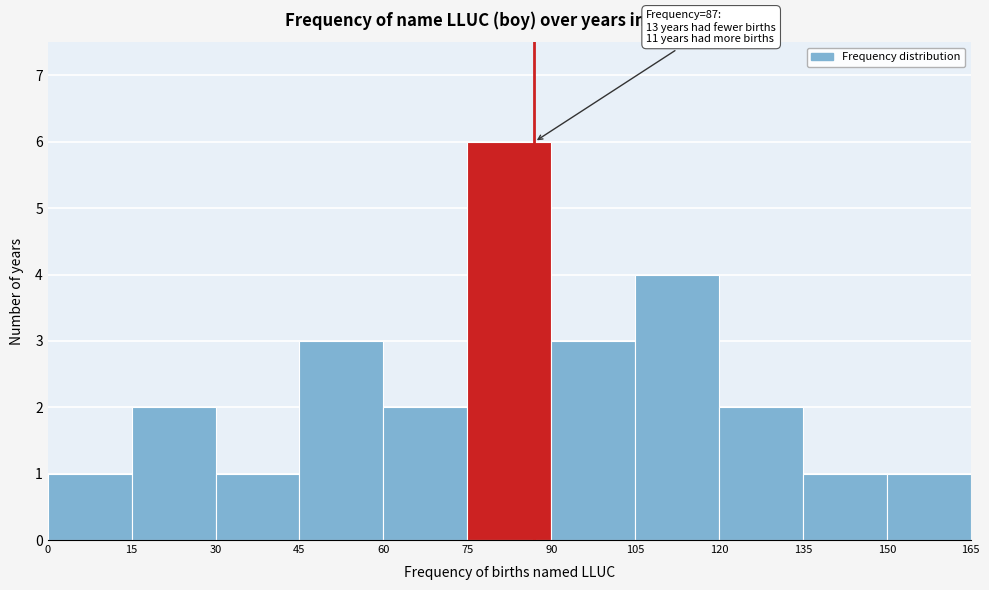

Over which range of the x-axis is the bar tallest?

75 to 90